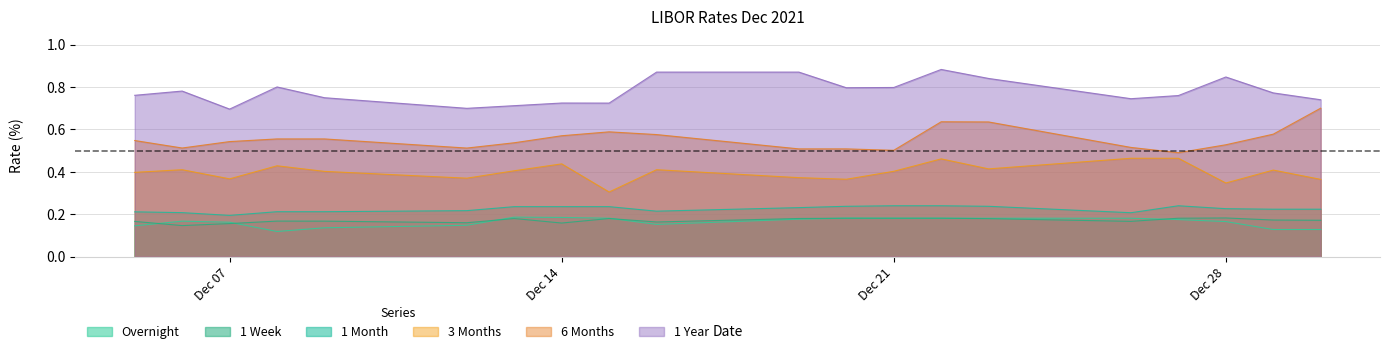

What is the minimum value for 6 Months?

0.5